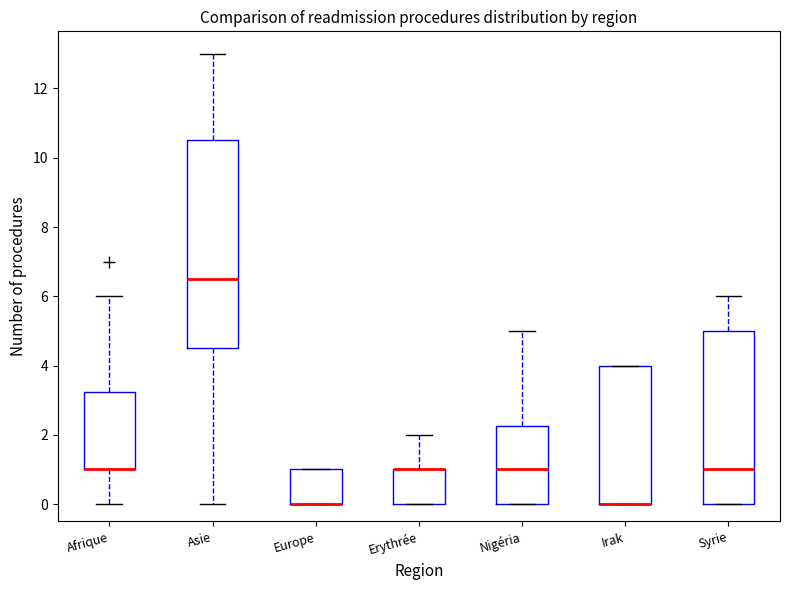

Which box is the tallest, from its lower edge to its upper edge?

Asie